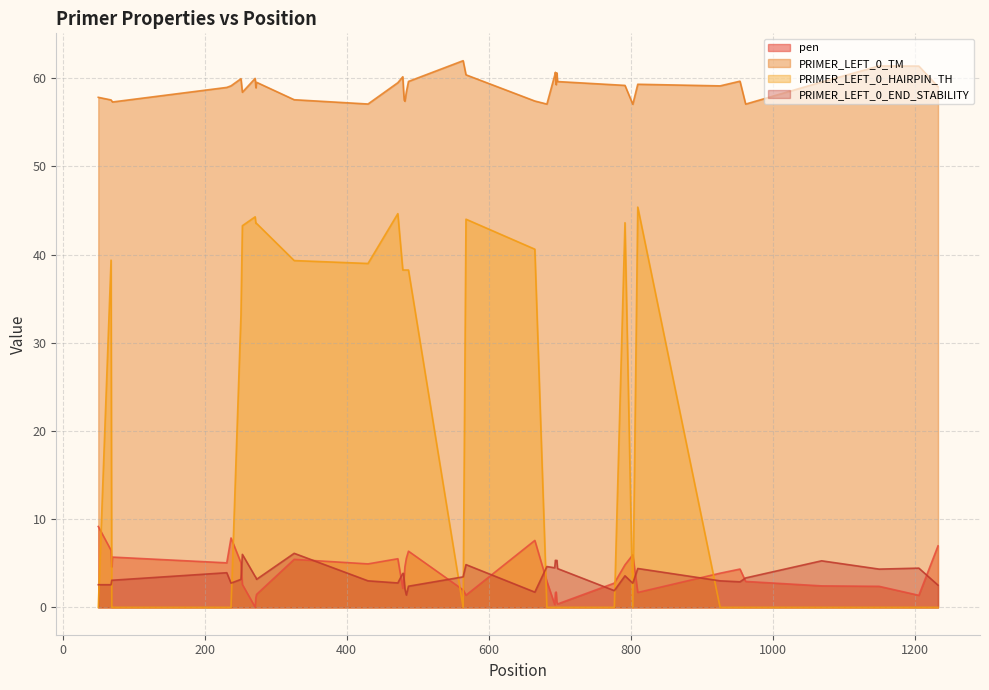

Reading right to left, extract all data points from this chart.

pen: 1233=7.0	1206=1.4	1150=2.4	1069=2.4	962=2.9	954=4.3	926=3.9	810=1.7	803=6.0	792=4.8	777=2.8	697=0.4	696=0.6	695=1.7	694=1.7	693=0.3	682=2.9	665=7.6	568=1.4	564=2.0	487=6.4	484=5.6	482=4.6	481=3.5	480=3.3	479=2.2	472=5.5	430=4.9	326=5.4	273=1.5	272=1.1	271=0.0	253=2.6	251=5.1	237=7.9	231=5.1	70=5.7	69=4.6	68=6.5	50=9.2
PRIMER_LEFT_0_TM: 1233=59.0	1206=61.4	1150=61.4	1069=59.6	962=57.1	954=59.7	926=59.1	810=59.3	803=57.0	792=59.2	777=59.2	697=59.6	696=60.6	695=59.3	694=60.7	693=60.3	682=57.1	665=57.4	568=60.4	564=62.0	487=59.6	484=58.4	482=57.4	481=57.5	480=58.7	479=60.2	472=59.5	430=57.1	326=57.6	273=59.5	272=58.9	271=60.0	253=58.4	251=59.9	237=59.1	231=59.0	70=57.3	69=57.4	68=57.5	50=57.8
PRIMER_LEFT_0_HAIRPIN_TH: 1233=0.0	1206=0.0	1150=0.0	1069=0.0	962=0.0	954=0.0	926=0.0	810=45.4	803=0.0	792=43.6	777=0.0	697=0.0	696=0.0	695=0.0	694=0.0	693=0.0	682=0.0	665=40.6	568=44.0	564=0.0	487=38.2	484=38.2	482=38.2	481=38.2	480=38.2	479=38.2	472=44.6	430=39.0	326=39.3	273=43.5	272=43.5	271=44.3	253=43.3	251=33.2	237=0.0	231=0.0	70=0.0	69=0.0	68=39.4	50=0.0
PRIMER_LEFT_0_END_STABILITY: 1233=2.5	1206=4.5	1150=4.3	1069=5.3	962=3.3	954=2.9	926=3.0	810=4.4	803=2.7	792=3.6	777=1.9	697=4.4	696=5.3	695=5.2	694=5.3	693=4.5	682=4.6	665=1.7	568=4.8	564=3.5	487=2.4	484=1.4	482=2.1	481=3.0	480=3.9	479=3.9	472=2.8	430=3.0	326=6.1	273=3.2	272=3.4	271=3.5	253=6.0	251=3.2	237=2.8	231=3.9	70=3.1	69=3.1	68=2.6	50=2.6